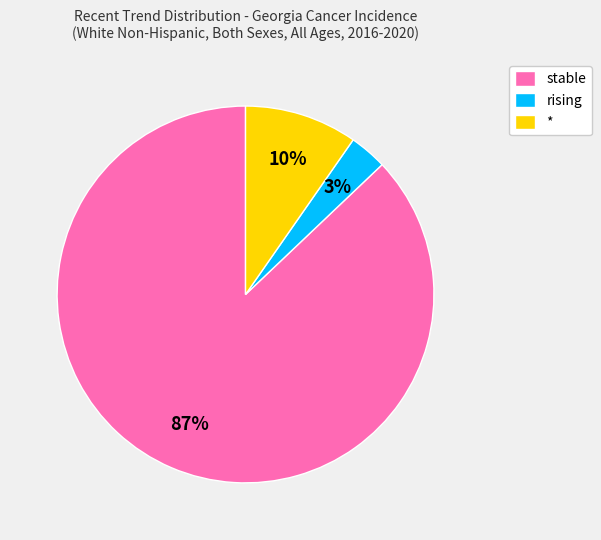

Which slice is the smallest?

rising